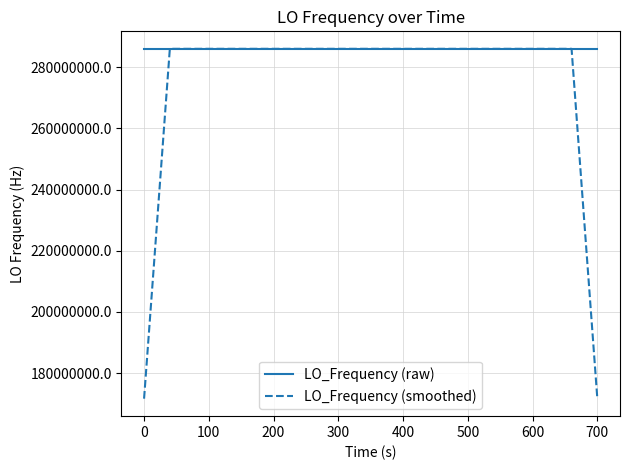

What is the highest value of the LO_Frequency (smoothed) series?

286047001.0